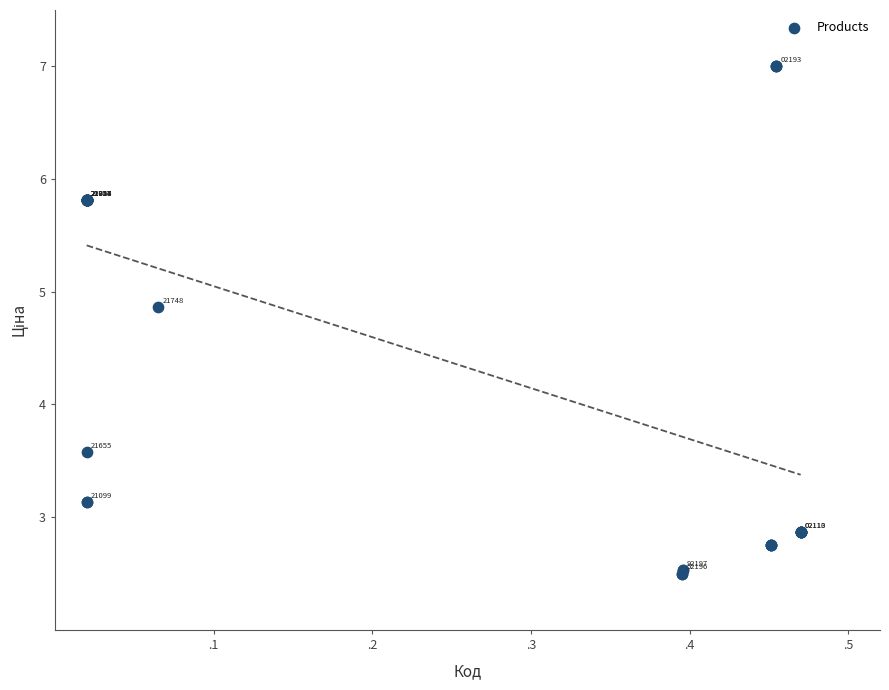

What Y value in the scatter plot is closest to 4?

3.6